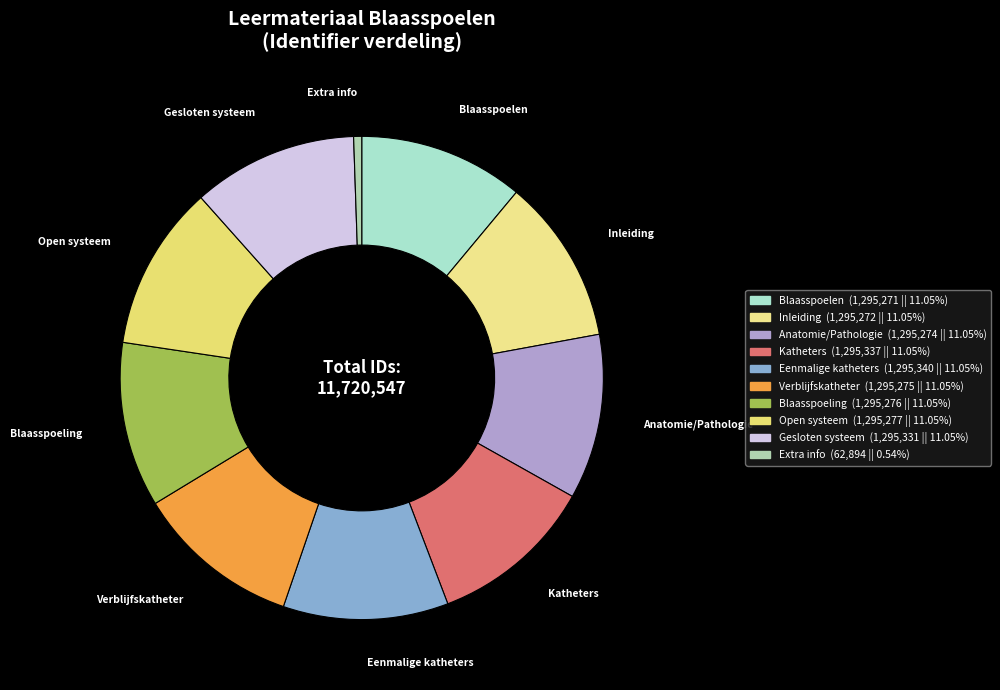

What is the smallest slice in the pie chart?

Extra info